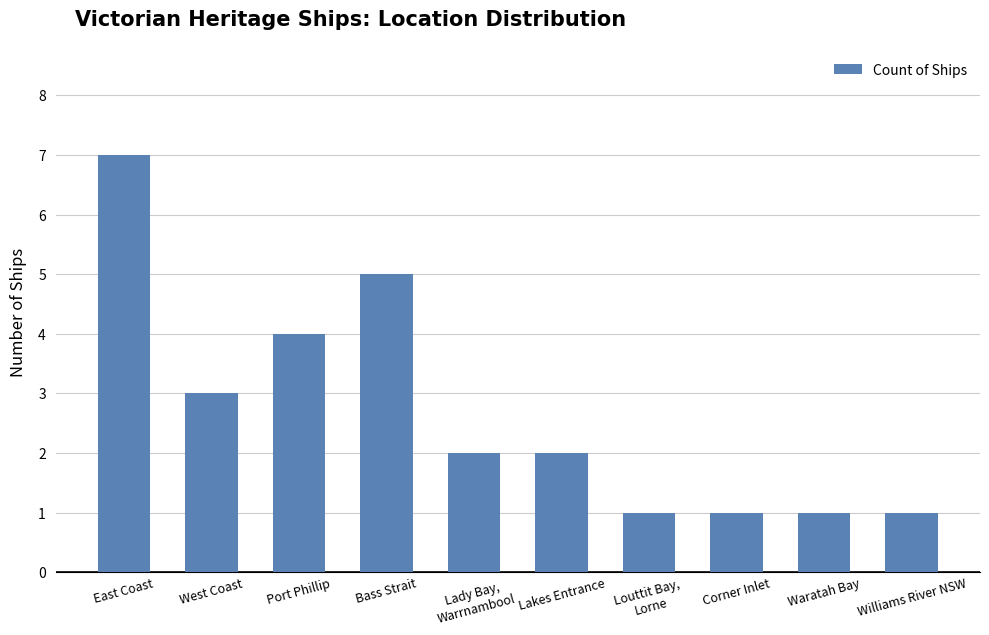

What is the difference between the maximum and minimum values?

6